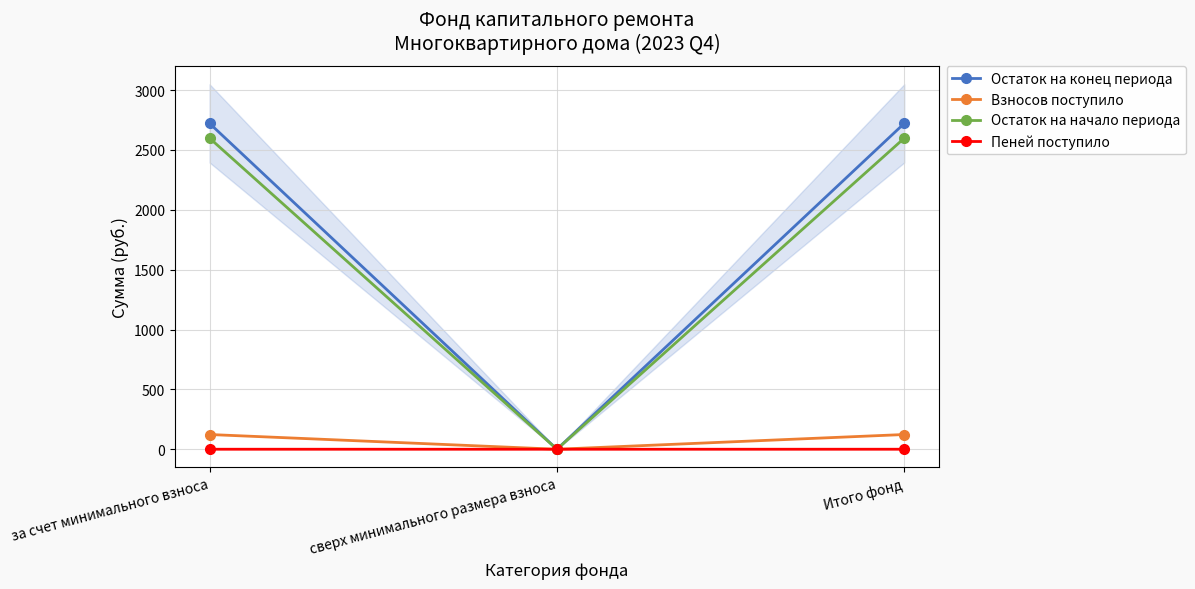

How many lines are shown in the chart?

4